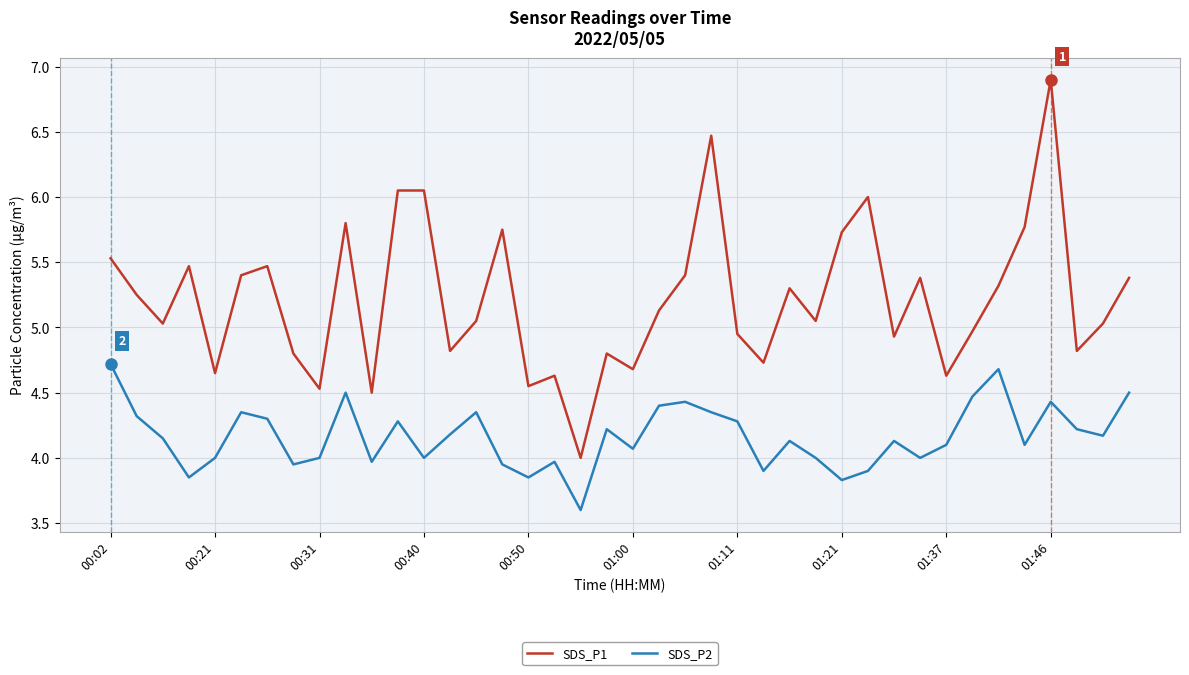

Which series has the widest spread of values?

SDS_P1